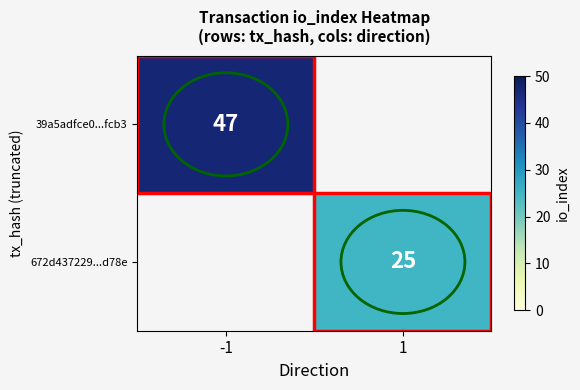

Which label corresponds to the largest value in the chart?

-1